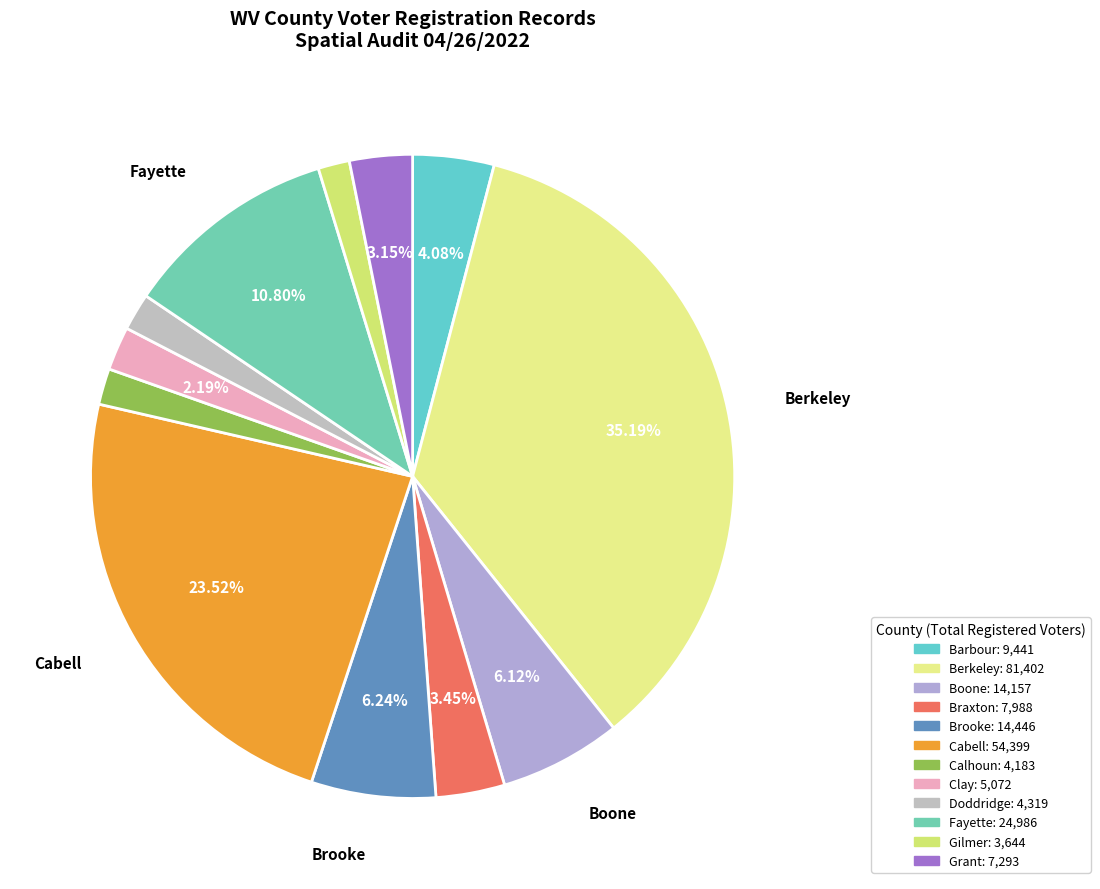

To the nearest percent, what percentage of the pie is Cabell?

24%